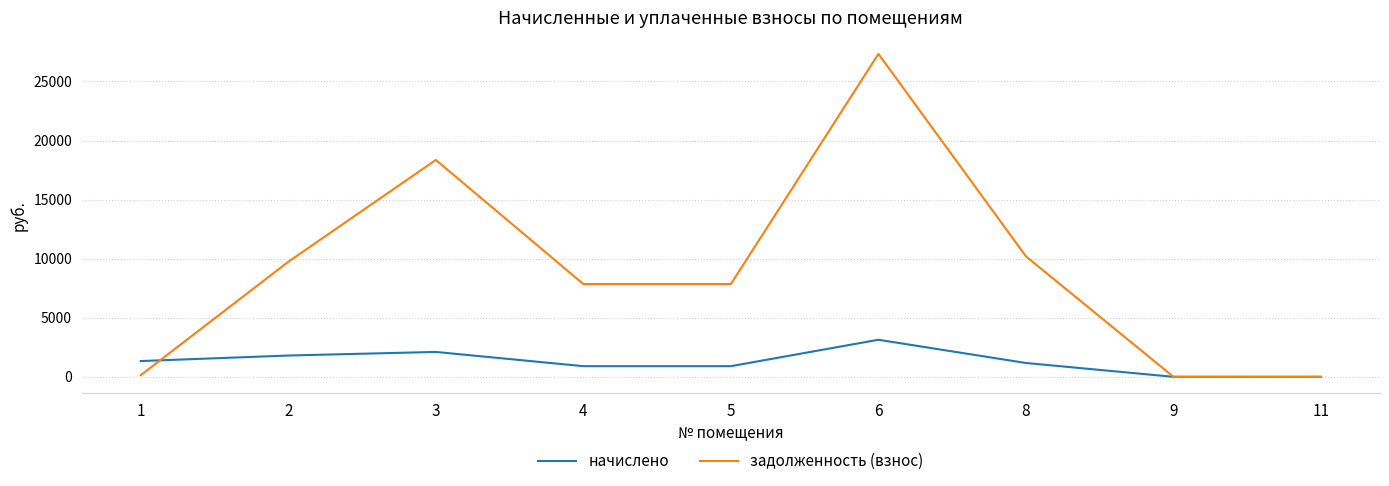

What is the greatest value displayed?

27329.5